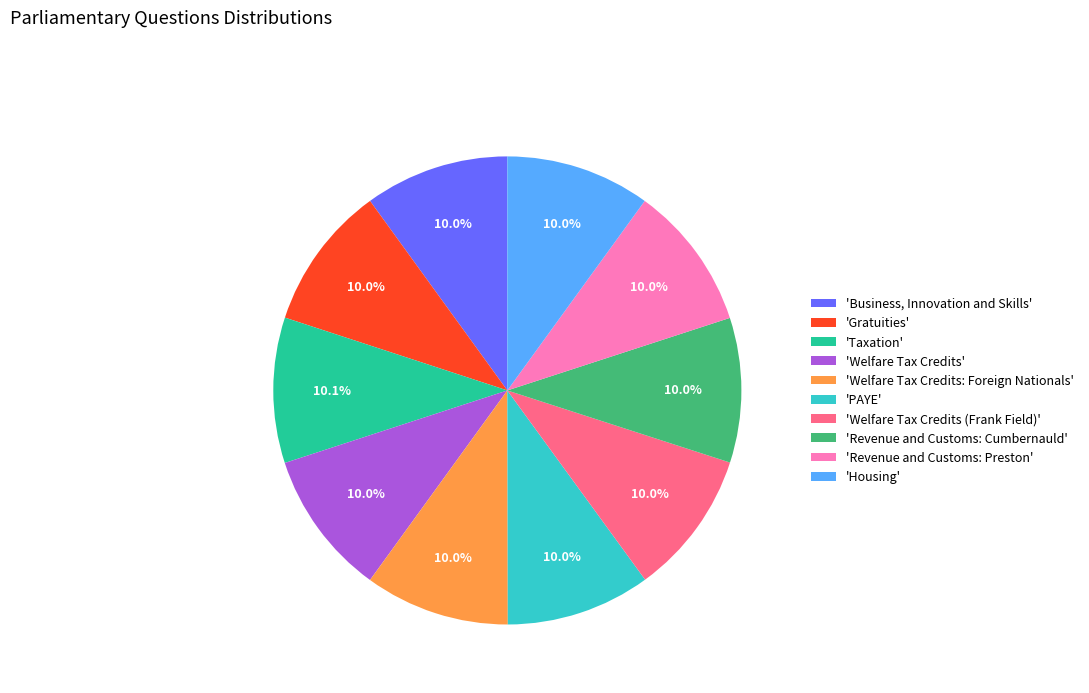

What is the ratio of the value at 'Welfare Tax Credits: Foreign Nationals' to the value at 'Welfare Tax Credits'?

1.0